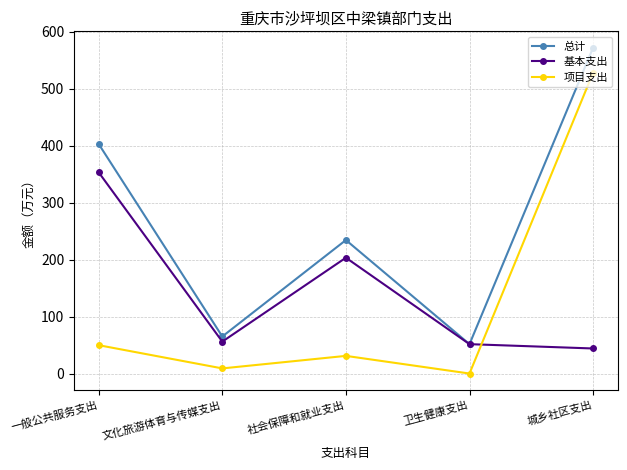

Where does the 基本支出 series first go above 56?

一般公共服务支出